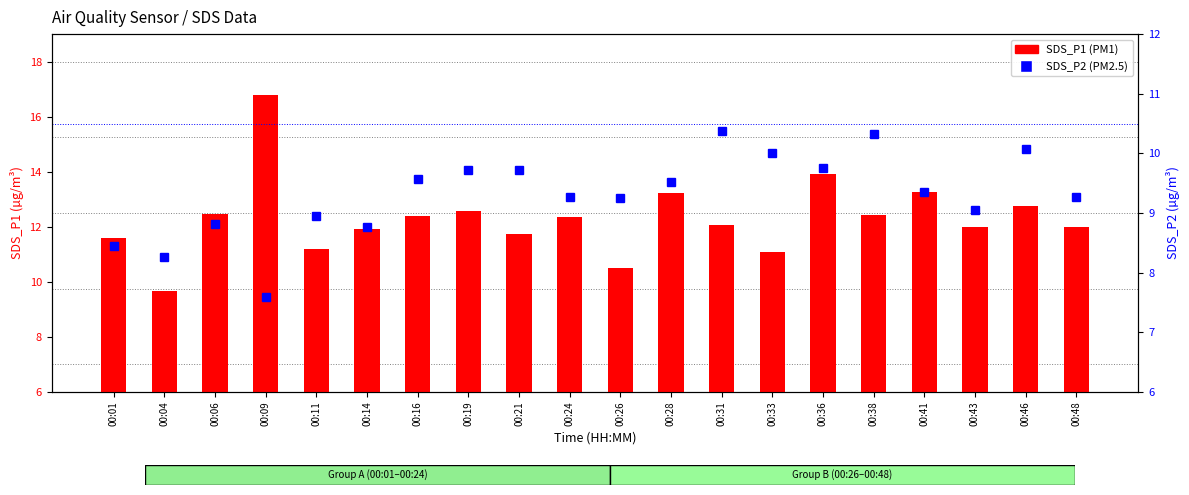

What is the minimum value shown in the chart?

7.6